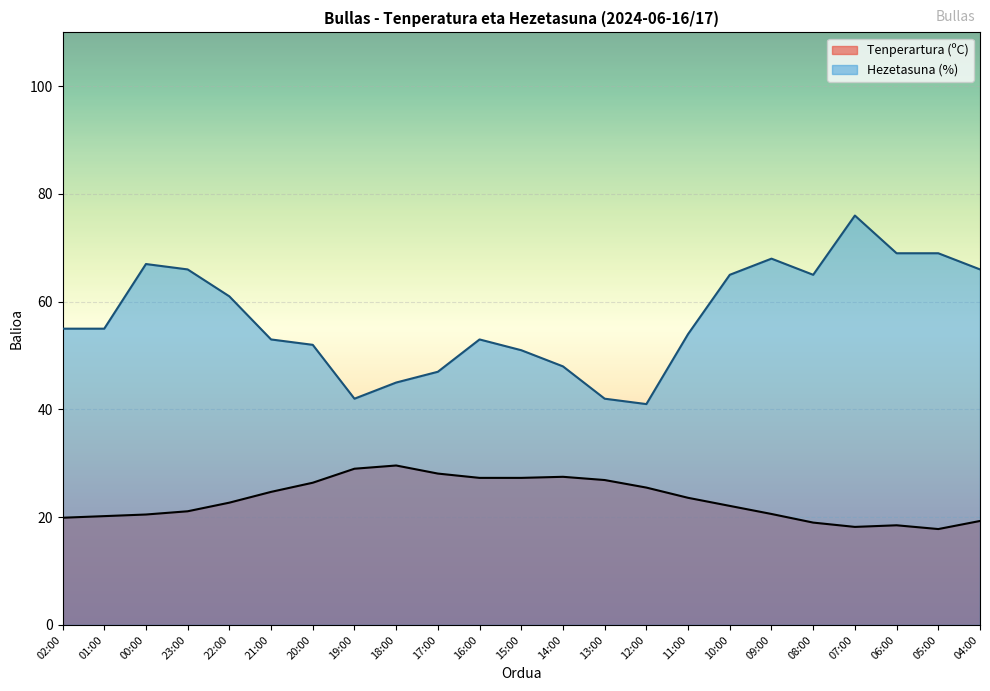

Rank the categories by Hezetasuna (%) value from highest to lowest.

07:00, 06:00, 05:00, 09:00, 00:00, 23:00, 04:00, 10:00, 08:00, 22:00, 02:00, 01:00, 11:00, 21:00, 16:00, 20:00, 15:00, 14:00, 17:00, 18:00, 19:00, 13:00, 12:00